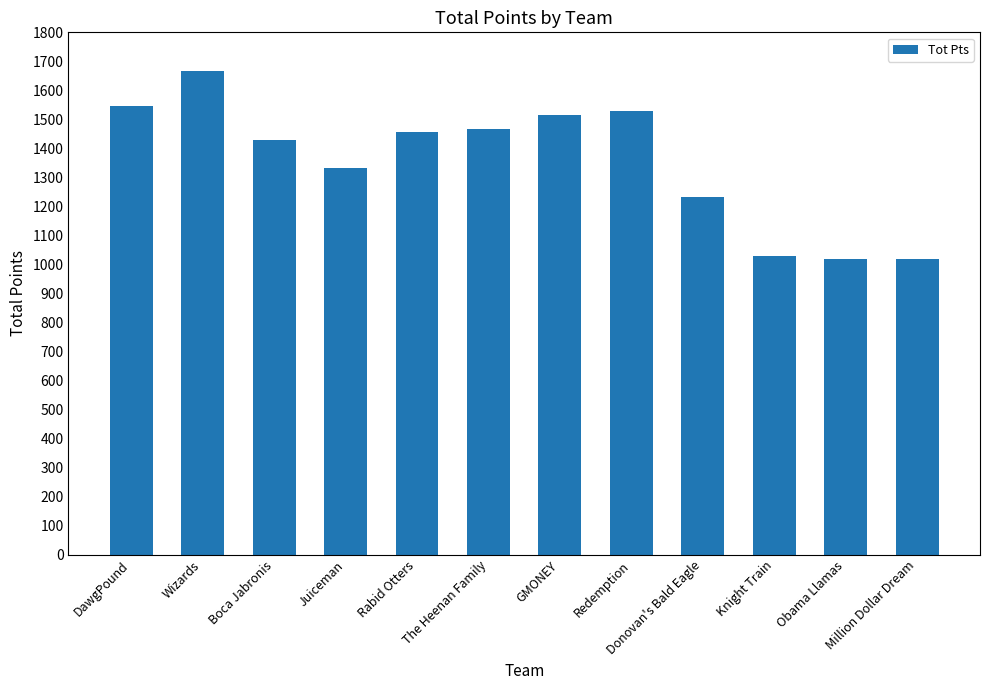

How many data points does each series have?

12